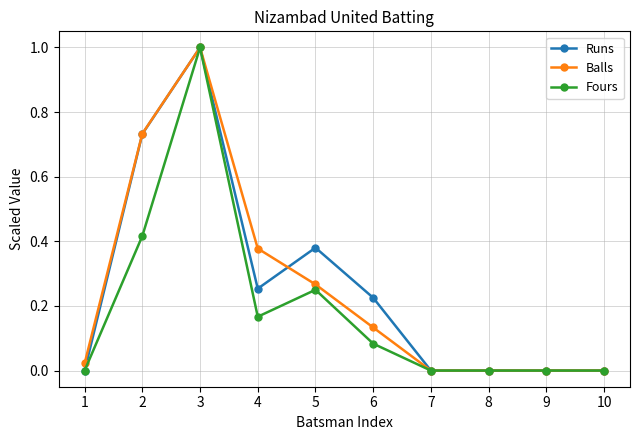

How many lines are shown in the chart?

3